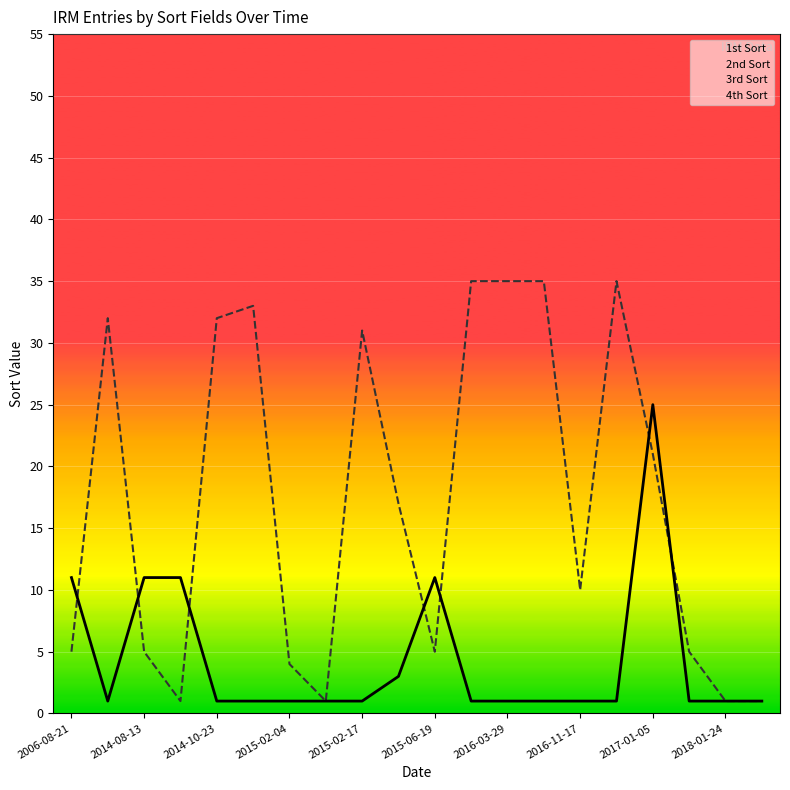

What is the sum of the 3rd Sort values at 2011-09-30 and 2015-02-17?

14